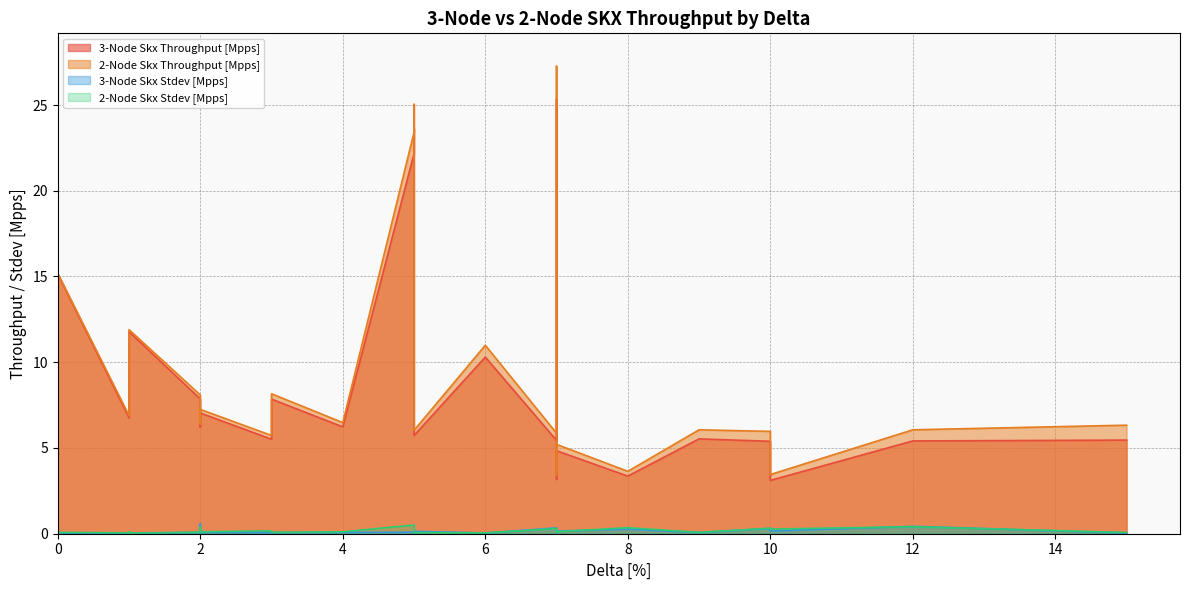

What is the total value across all series at 2?

14.3